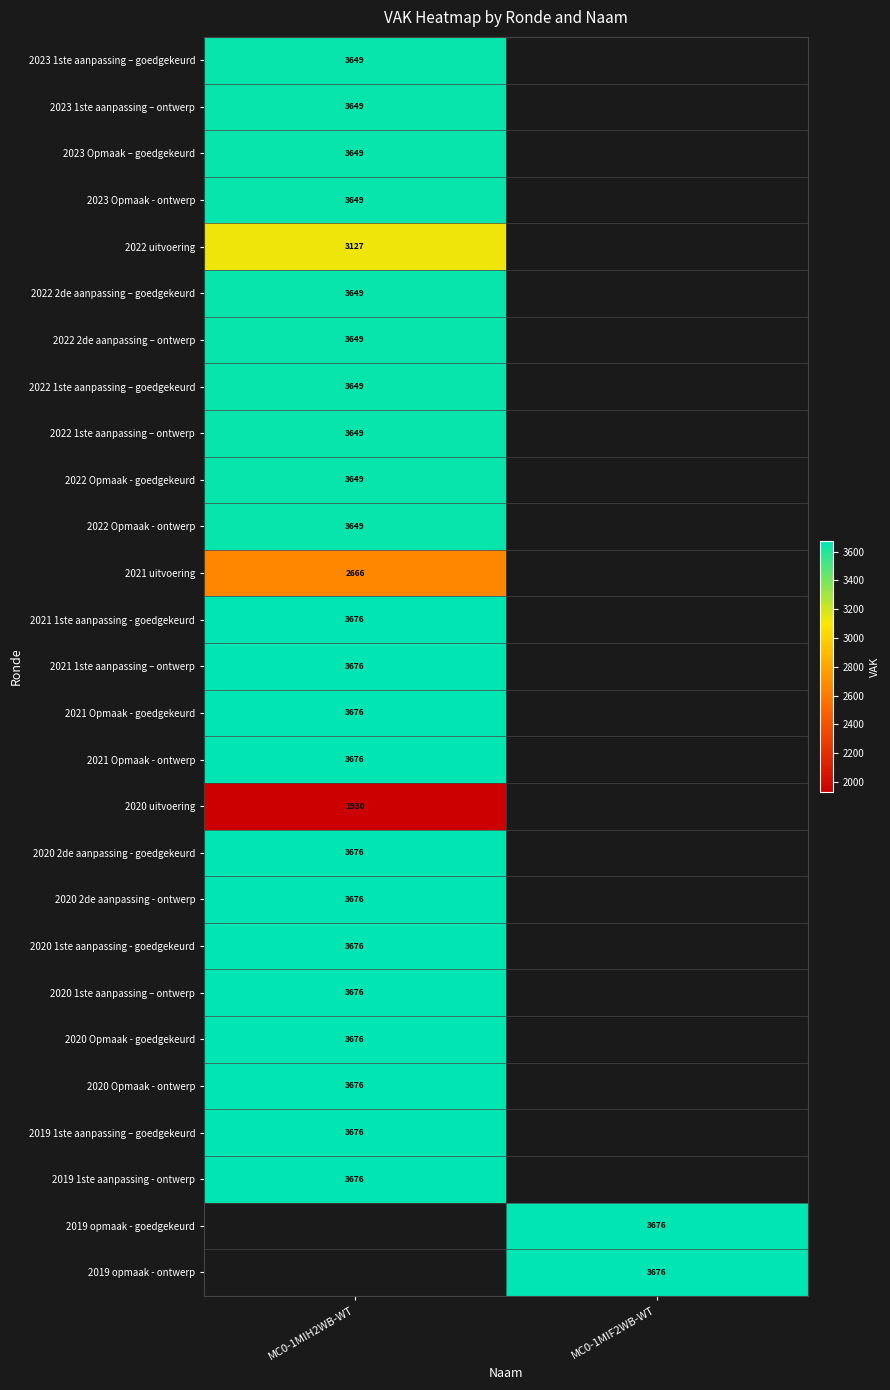

True or false: 2023 1ste aanpassing – ontwerp has a value of 5035 at MC0-1MIH2WB-WT.

False